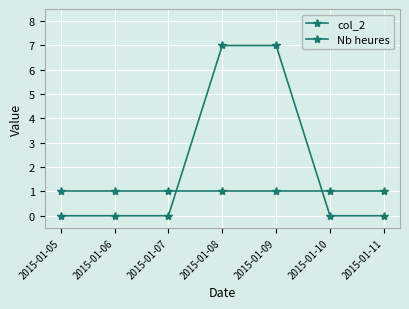

Between which two adjacent categories do col_2 and Nb heures first intersect?

2015-01-07 and 2015-01-08